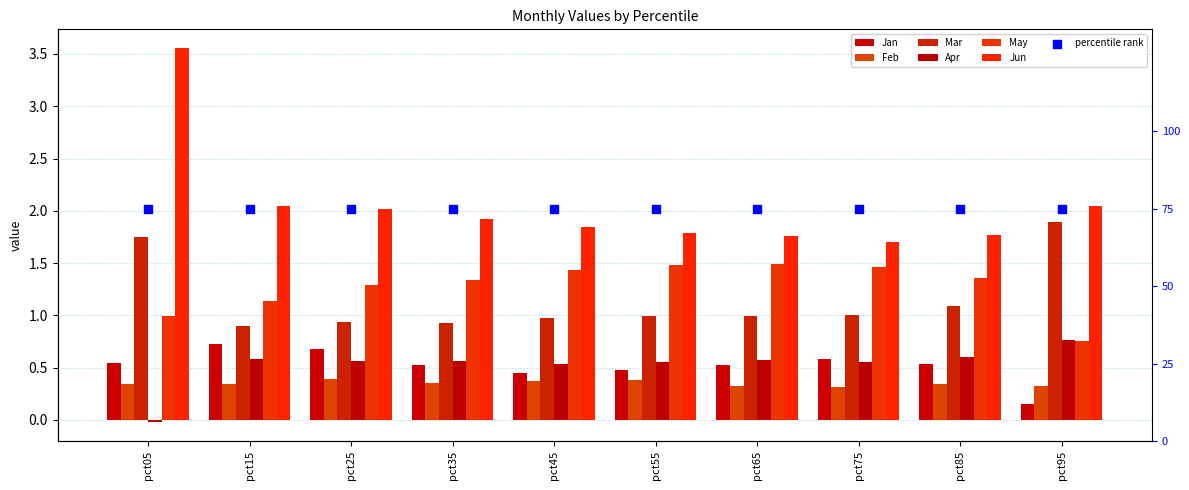

What is the total value across all series at pct15?

5.7